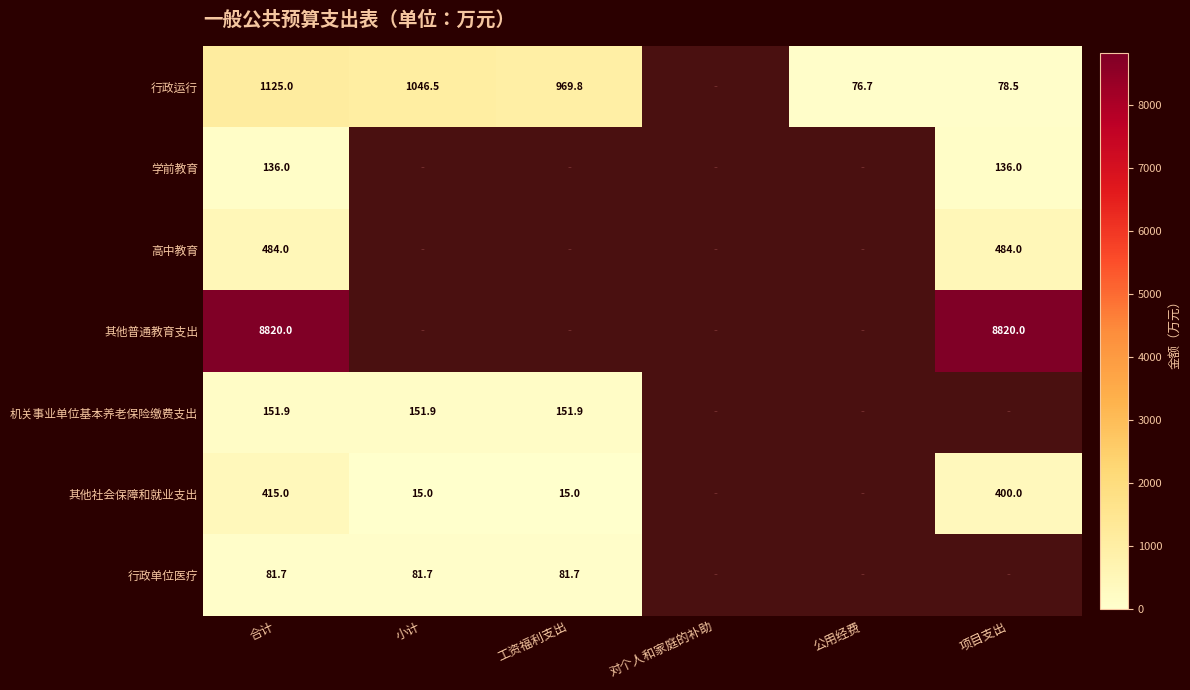

What is the maximum value shown in the chart?

8820.0